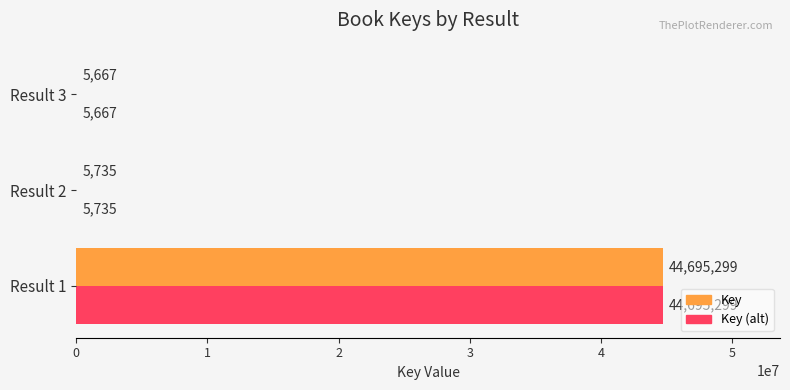

Which label corresponds to the largest value in the chart?

Result 1